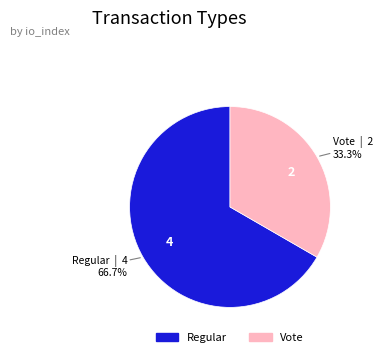

Does Vote account for over 50% of the chart?

No